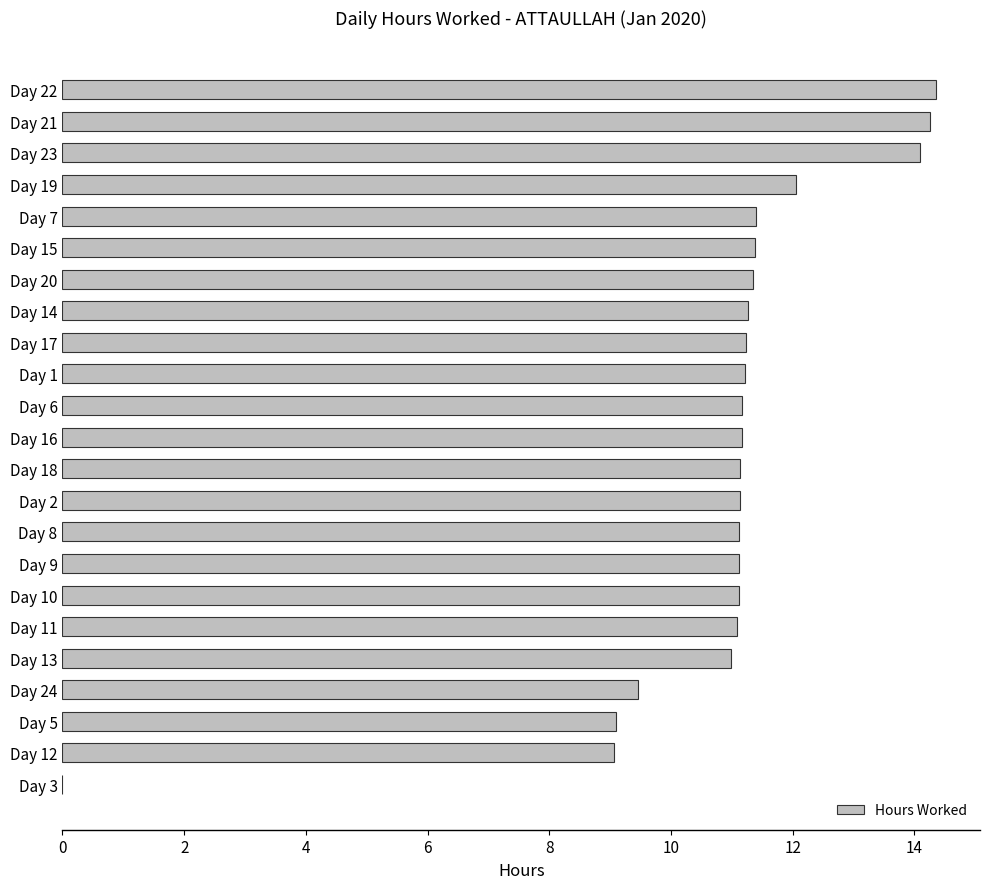

What is the maximum value shown in the chart?

14.4